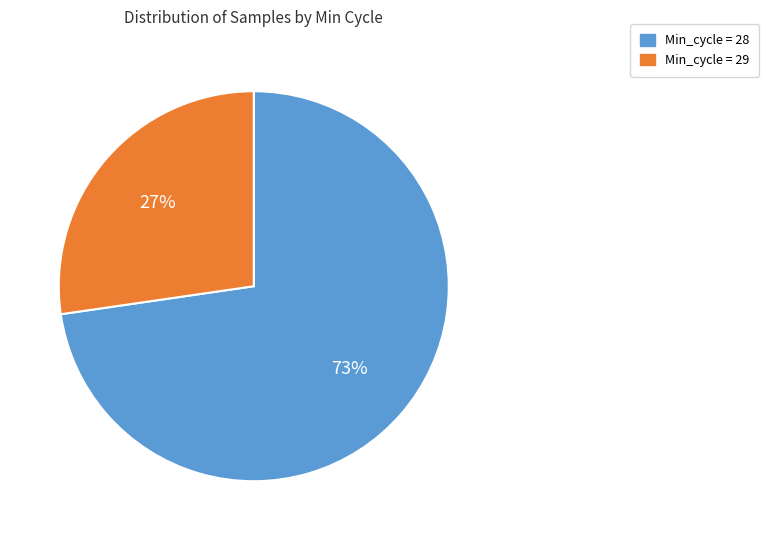

Rank the categories by value from highest to lowest.

Min_cycle = 28, Min_cycle = 29